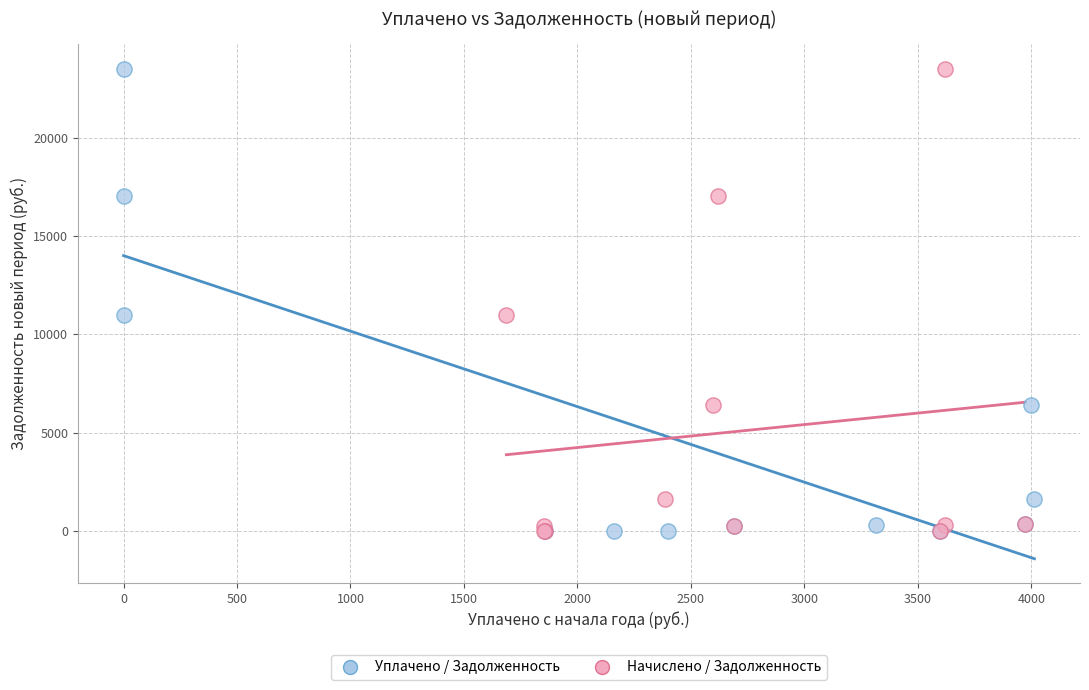

What are all the series names shown in the legend?

Уплачено / Задолженность, Начислено / Задолженность